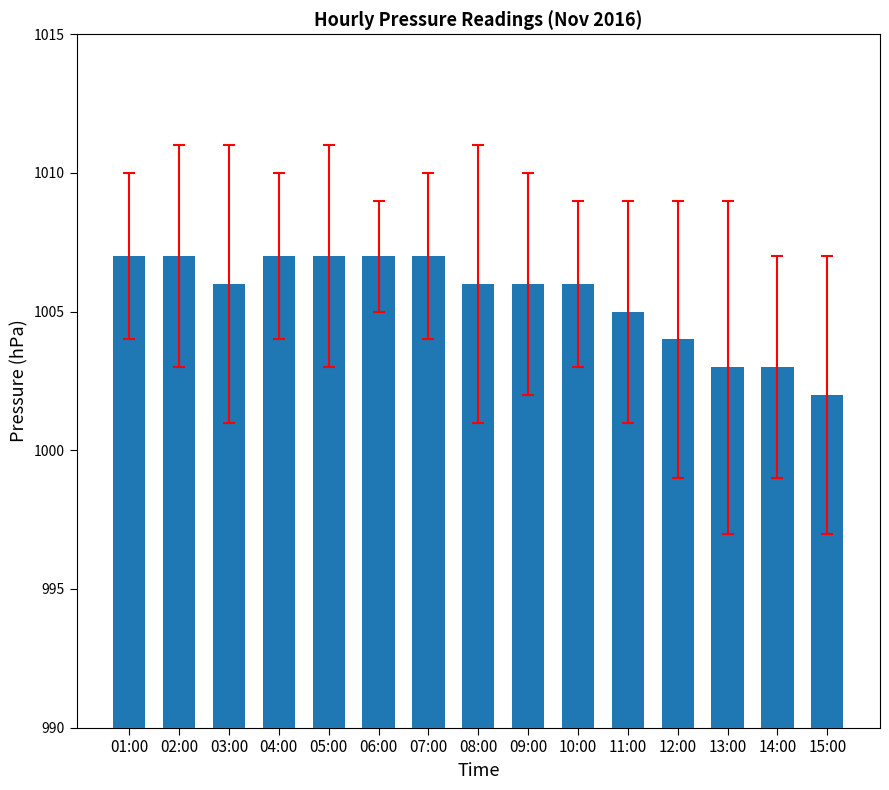

What is the average value?

1006